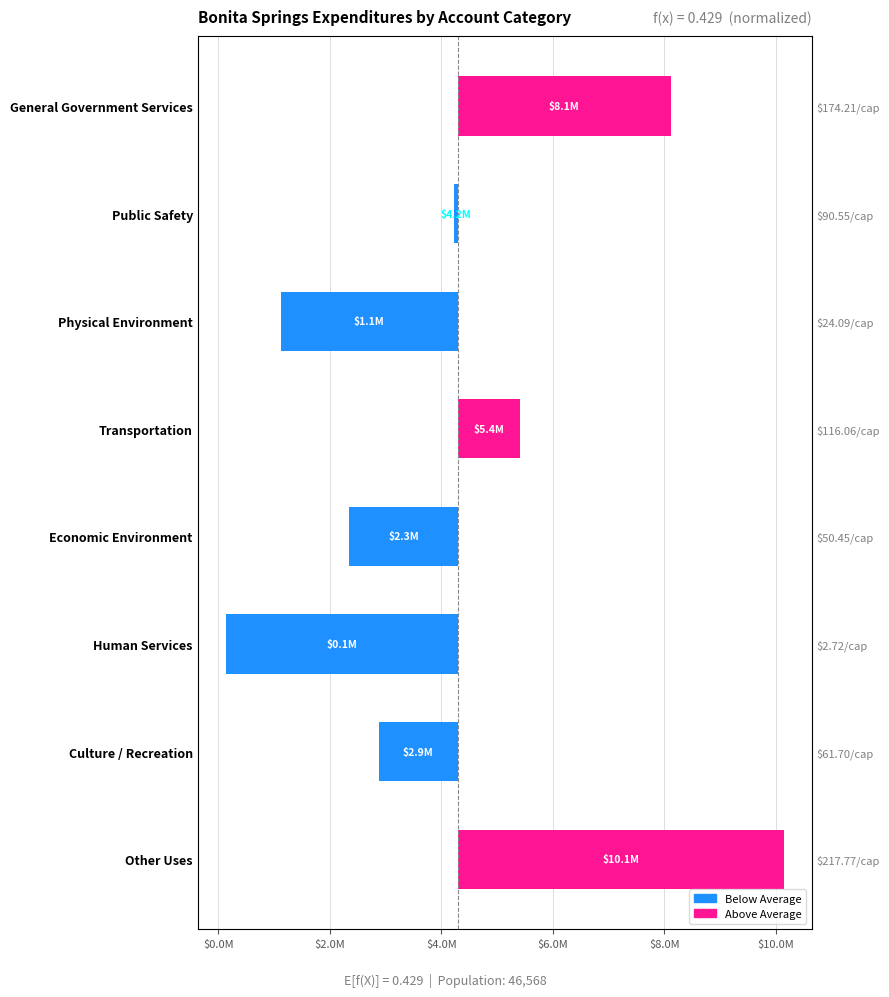

How many data points are less than -76582?

5